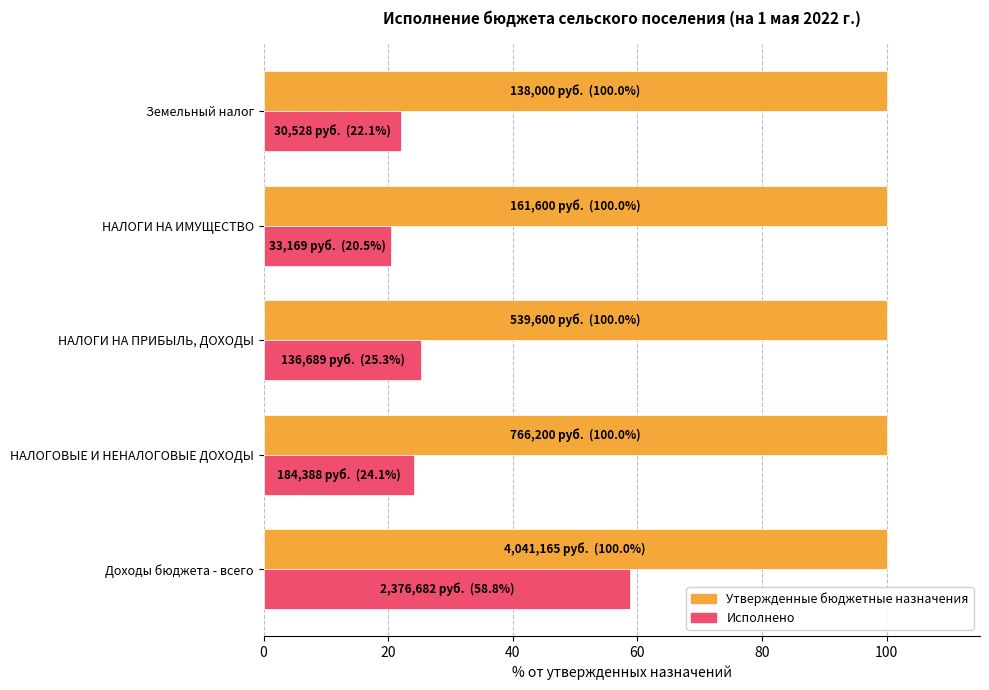

What is the minimum value shown in the chart?

20.5